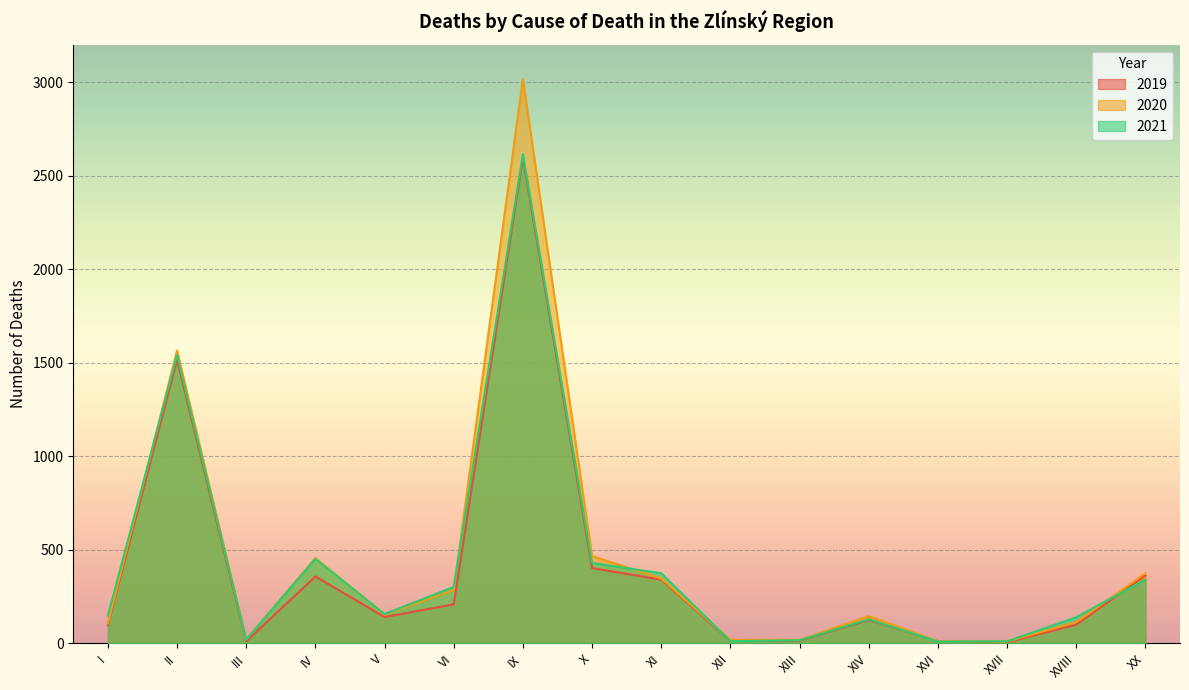

What is the difference between the maximum and minimum values in the 2020 series?

3007